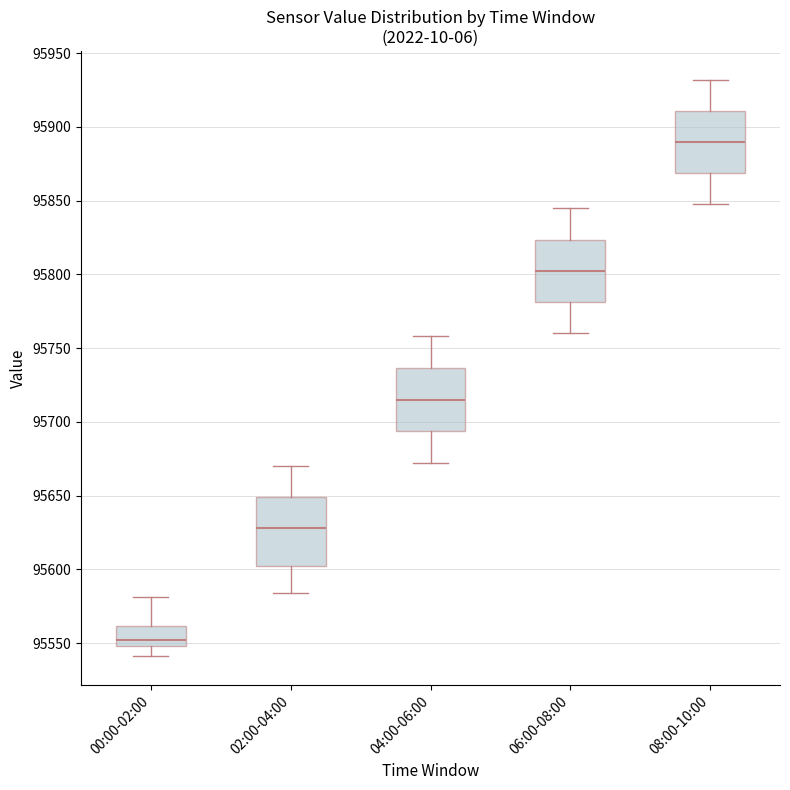

Reading left to right, read every box against the y-axis: the position of its median line, the range the box covers, and the ends of its whiskers. The values are not printed on the chart, so give them approximately, as read against the axis.

00:00-02:00: median 95550 (just above the box's lower edge), box 95550 to 95560, whiskers 95540 to 95580
02:00-04:00: median 95630, box 95605 to 95650, whiskers 95585 to 95670
04:00-06:00: median 95715, box 95695 to 95735, whiskers 95670 to 95760
06:00-08:00: median 95800, box 95780 to 95825, whiskers 95760 to 95845
08:00-10:00: median 95890, box 95870 to 95910, whiskers 95850 to 95930